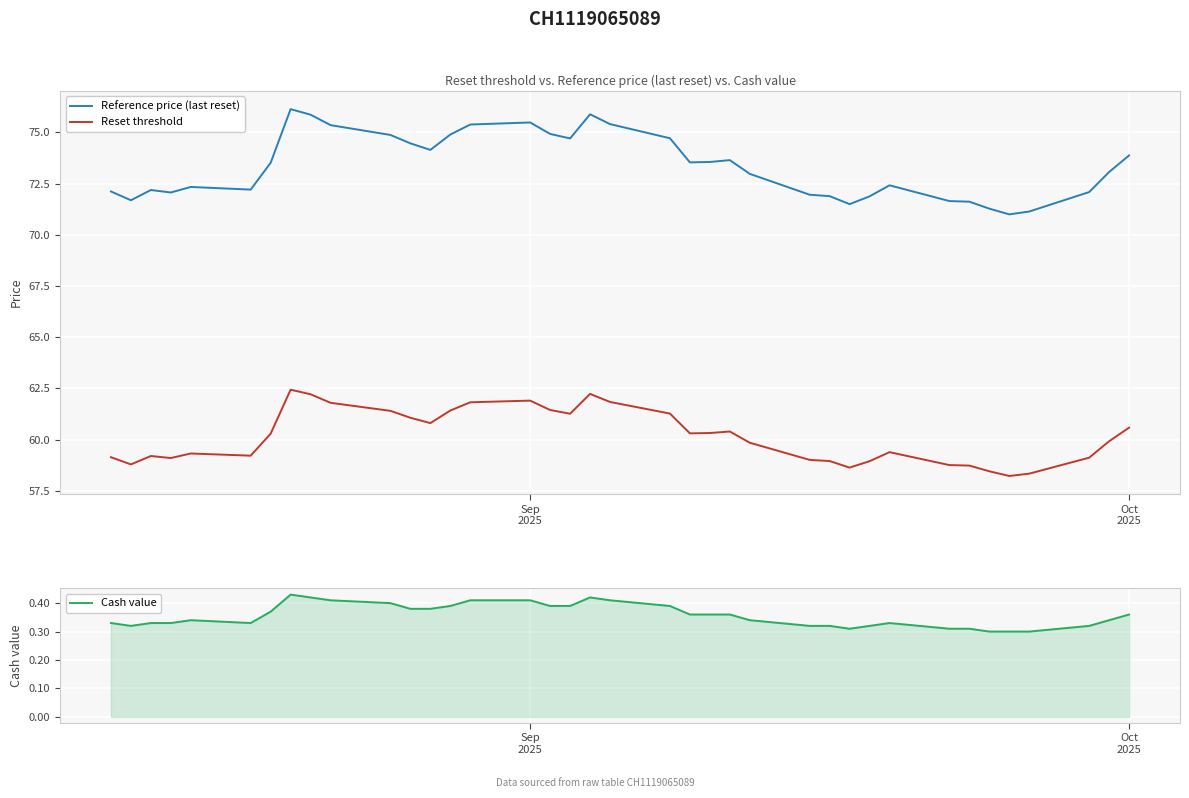

At how many categories does at least one series exceed 68?

38